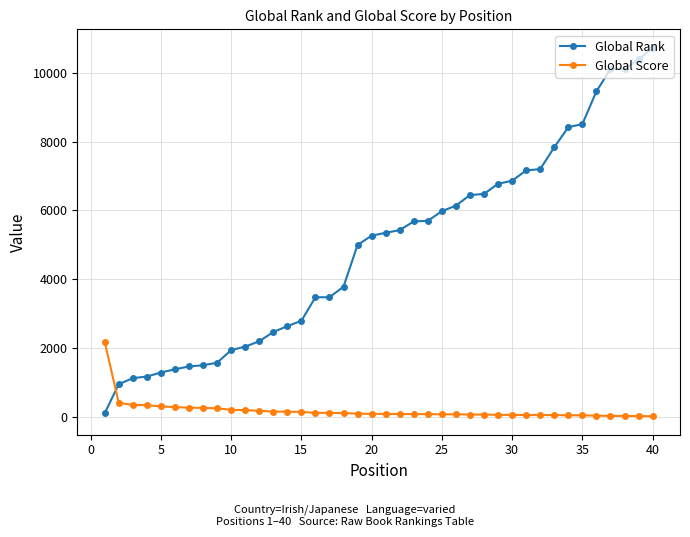

List the series in order of their peak value, highest first.

Global Rank, Global Score